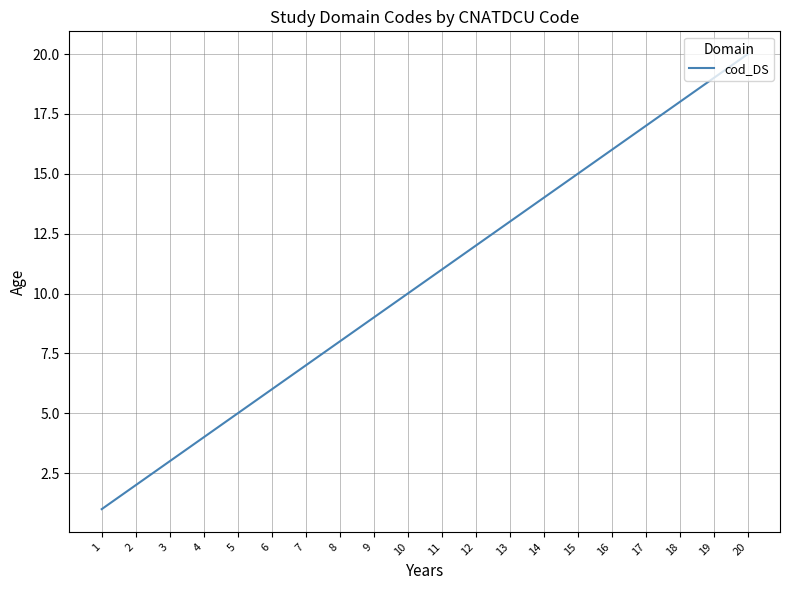

What is the difference between the maximum and minimum values?

19